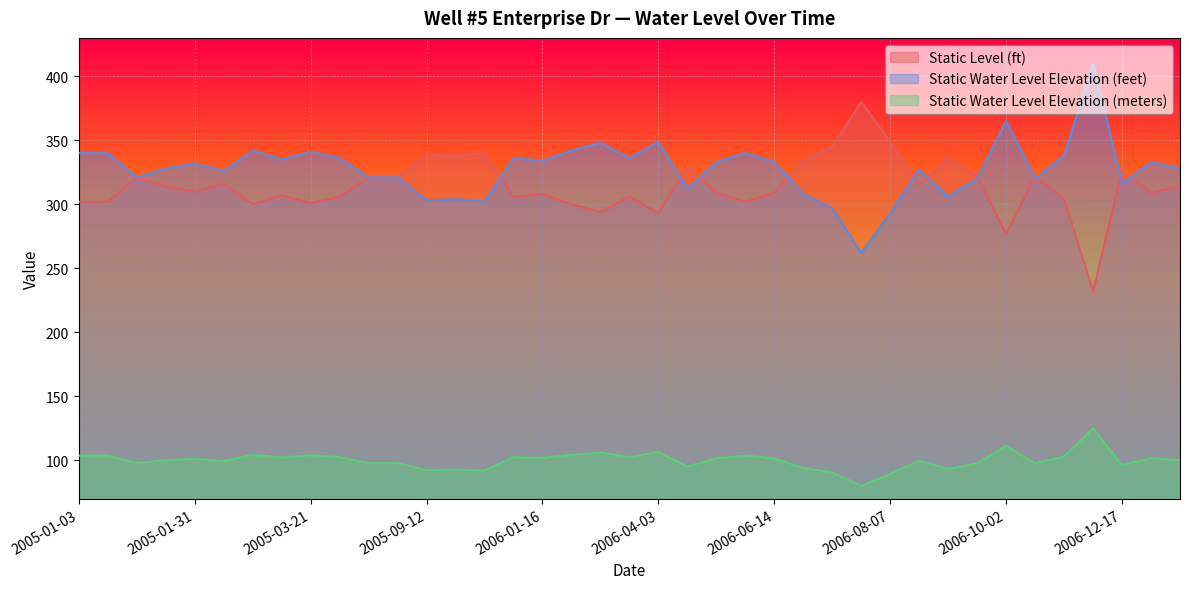

Reading left to right, list all the values displayed in this chart.

Static Level (ft): 2005-01-03=302.0	2005-01-10=302.0	2005-01-17=321.0	2005-01-24=314.0	2005-01-31=310.0	2005-03-04=316.0	2005-03-08=300.0	2005-03-14=307.0	2005-03-21=301.0	2005-03-31=306.0	2005-06-10=321.0	2005-06-23=321.0	2005-09-12=339.0	2005-09-19=338.0	2005-09-27=340.0	2006-01-04=306.0	2006-01-16=308.0	2006-02-06=300.0	2006-02-27=294.0	2006-03-13=306.0	2006-04-03=293.0	2006-04-19=330.0	2006-05-08=309.0	2006-05-26=302.0	2006-06-14=309.0	2006-06-26=334.0	2006-07-10=345.0	2006-07-24=380.0	2006-08-07=349.0	2006-08-21=315.0	2006-09-06=336.0	2006-09-18=322.0	2006-10-02=277.0	2006-10-16=322.0	2006-11-06=304.0	2006-12-04=232.0	2006-12-17=326.0	2007-08-20=309.0	2007-08-27=314.0
Static Water Level Elevation (feet): 2005-01-03=340.0	2005-01-10=340.0	2005-01-17=321.0	2005-01-24=328.0	2005-01-31=332.0	2005-03-04=326.0	2005-03-08=342.0	2005-03-14=335.0	2005-03-21=341.0	2005-03-31=336.0	2005-06-10=321.0	2005-06-23=321.0	2005-09-12=303.0	2005-09-19=304.0	2005-09-27=302.0	2006-01-04=336.0	2006-01-16=334.0	2006-02-06=342.0	2006-02-27=348.0	2006-03-13=336.0	2006-04-03=349.0	2006-04-19=312.0	2006-05-08=333.0	2006-05-26=340.0	2006-06-14=333.0	2006-06-26=308.0	2006-07-10=297.0	2006-07-24=262.0	2006-08-07=293.0	2006-08-21=327.0	2006-09-06=306.0	2006-09-18=320.0	2006-10-02=365.0	2006-10-16=320.0	2006-11-06=338.0	2006-12-04=410.0	2006-12-17=316.0	2007-08-20=333.0	2007-08-27=328.0
Static Water Level Elevation (meters): 2005-01-03=103.6	2005-01-10=103.6	2005-01-17=97.8	2005-01-24=100.0	2005-01-31=101.2	2005-03-04=99.4	2005-03-08=104.2	2005-03-14=102.1	2005-03-21=103.9	2005-03-31=102.4	2005-06-10=97.8	2005-06-23=97.8	2005-09-12=92.4	2005-09-19=92.7	2005-09-27=92.0	2006-01-04=102.4	2006-01-16=101.8	2006-02-06=104.2	2006-02-27=106.1	2006-03-13=102.4	2006-04-03=106.4	2006-04-19=95.1	2006-05-08=101.5	2006-05-26=103.6	2006-06-14=101.5	2006-06-26=93.9	2006-07-10=90.5	2006-07-24=79.9	2006-08-07=89.3	2006-08-21=99.7	2006-09-06=93.3	2006-09-18=97.5	2006-10-02=111.3	2006-10-16=97.5	2006-11-06=103.0	2006-12-04=125.0	2006-12-17=96.3	2007-08-20=101.5	2007-08-27=100.0